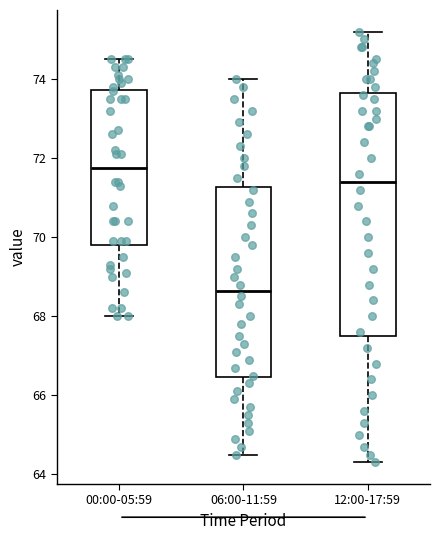

Which box has the lowest median line?

06:00-11:59